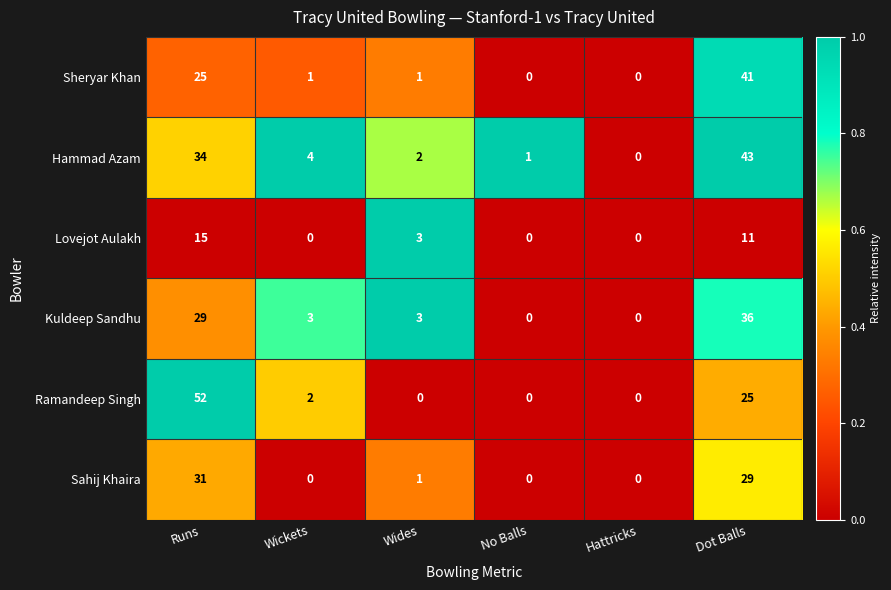

At which label does Kuldeep Sandhu first exceed 3?

Runs